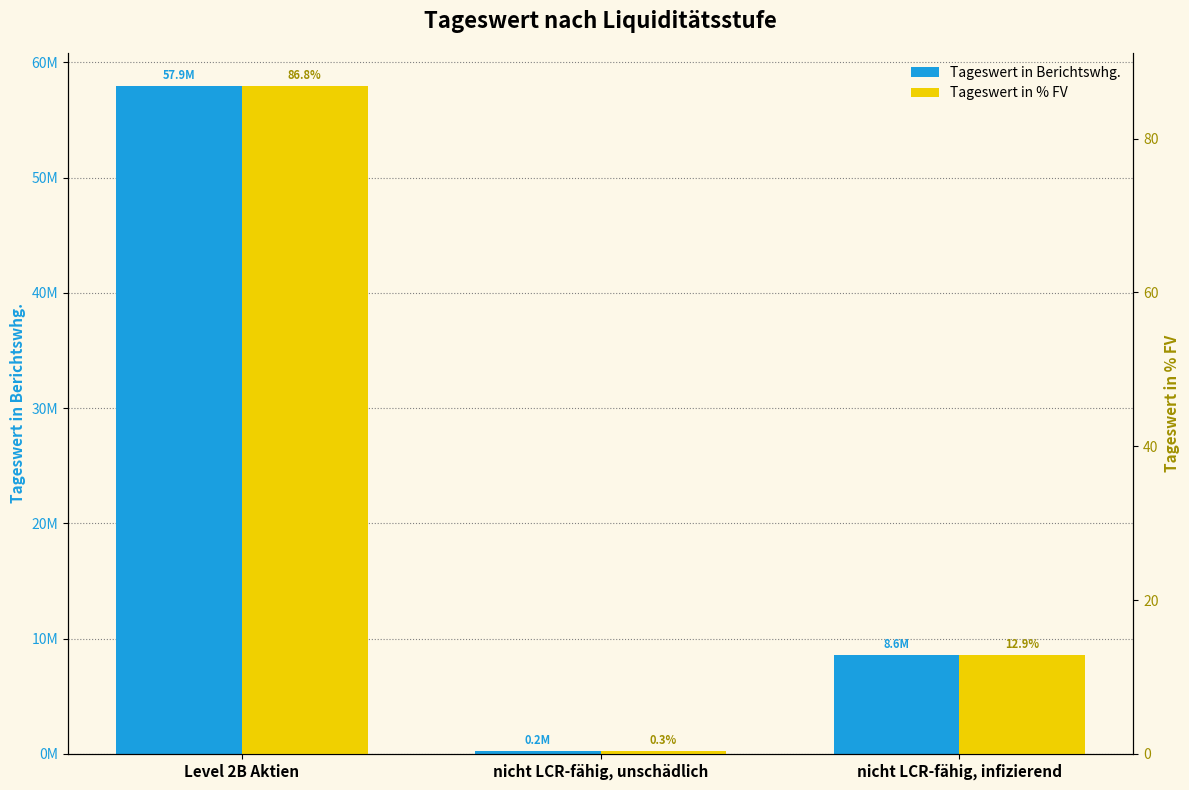

What is the value of the Tageswert in Berichtswhg. bar at the 3rd from the left?

8586990.1